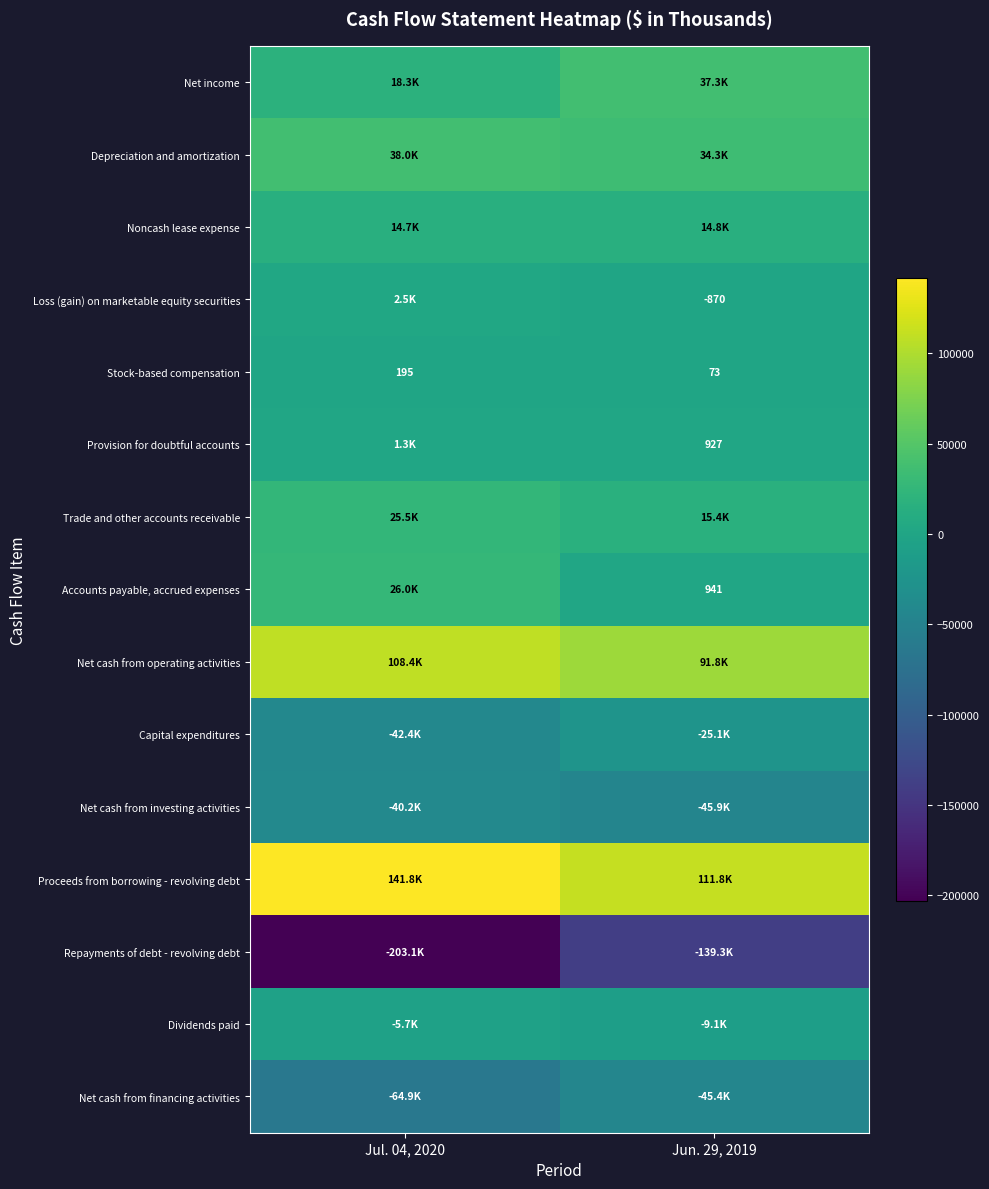

True or false: Provision for doubtful accounts has a value of 600 at Jun. 29, 2019.

False